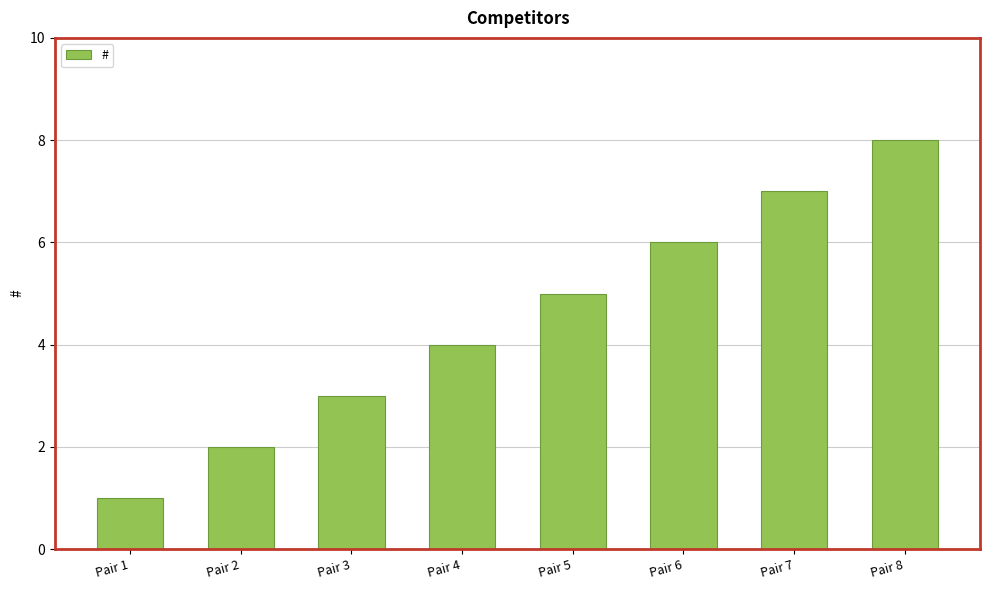

What is the value of the 8th bar from the left?

8